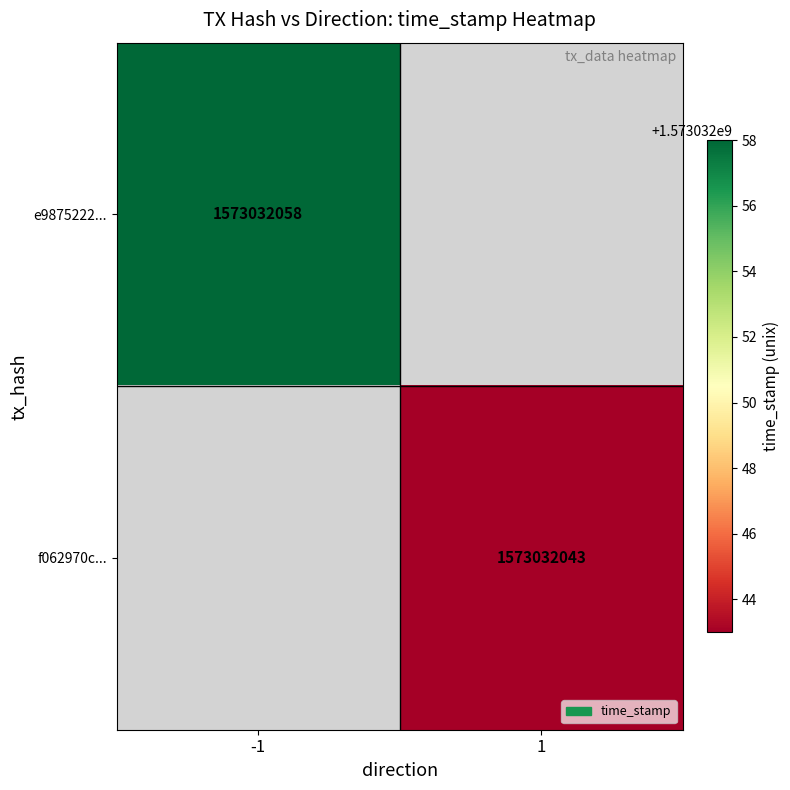

The f062970c3772237a1438cc5cf4c49f9e8602be0 series shows 940267935 at 1. True or false?

False